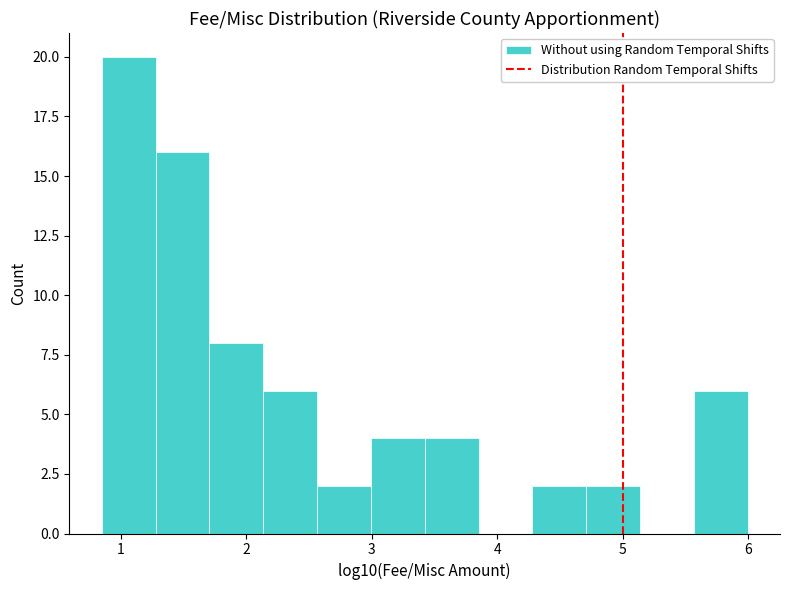

Reading left to right, transcribe this chart: for each bar, give the range it covers on the x-axis and its height. Neither the bar edges nor the heights are printed on the chart, so give them approximately, as read against the axes.

0.8 to 1.3: 20
1.3 to 1.7: 16
1.7 to 2.1: 8
2.1 to 2.6: 6
2.6 to 3.0: 2
3.0 to 3.4: 4
3.4 to 3.8: 4
3.8 to 4.3: 0
4.3 to 4.7: 2
4.7 to 5.1: 2
5.1 to 5.6: 0
5.6 to 6.0: 6